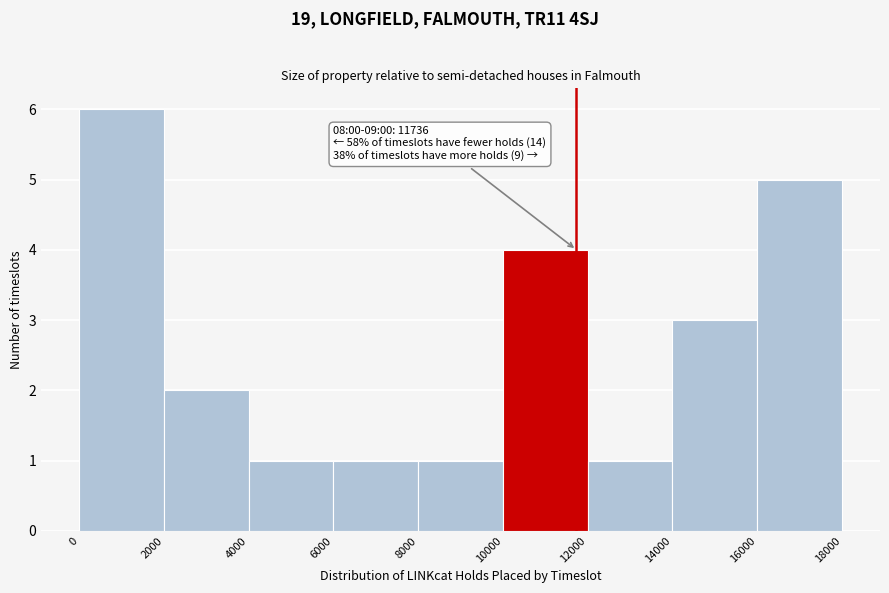

Over which range of the x-axis is the bar tallest?

0 to 2000